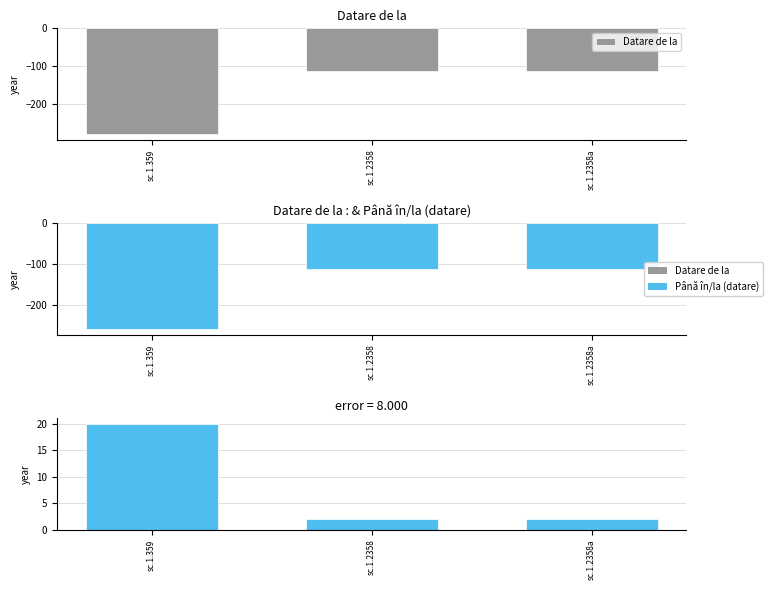

Which series has the largest total across all categories?

Până în/la (datare)